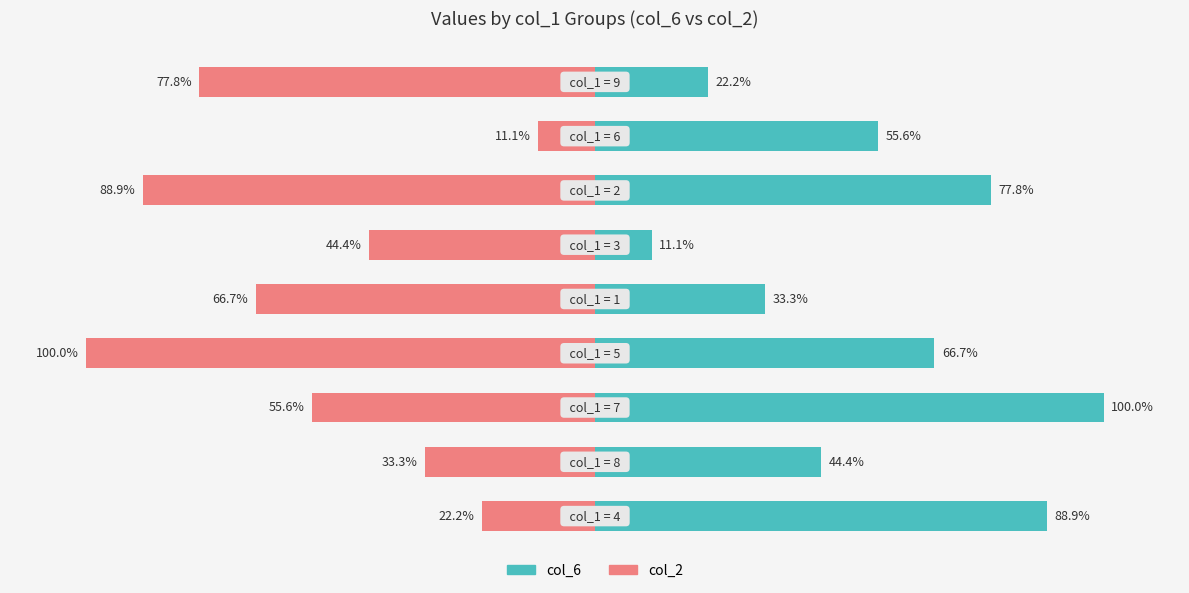

Reading left to right, extract all data points from this chart.

col_6: 88.9	44.4	100.0	66.7	33.3	11.1	77.8	55.6	22.2
col_2: -22.2	-33.3	-55.6	-100.0	-66.7	-44.4	-88.9	-11.1	-77.8